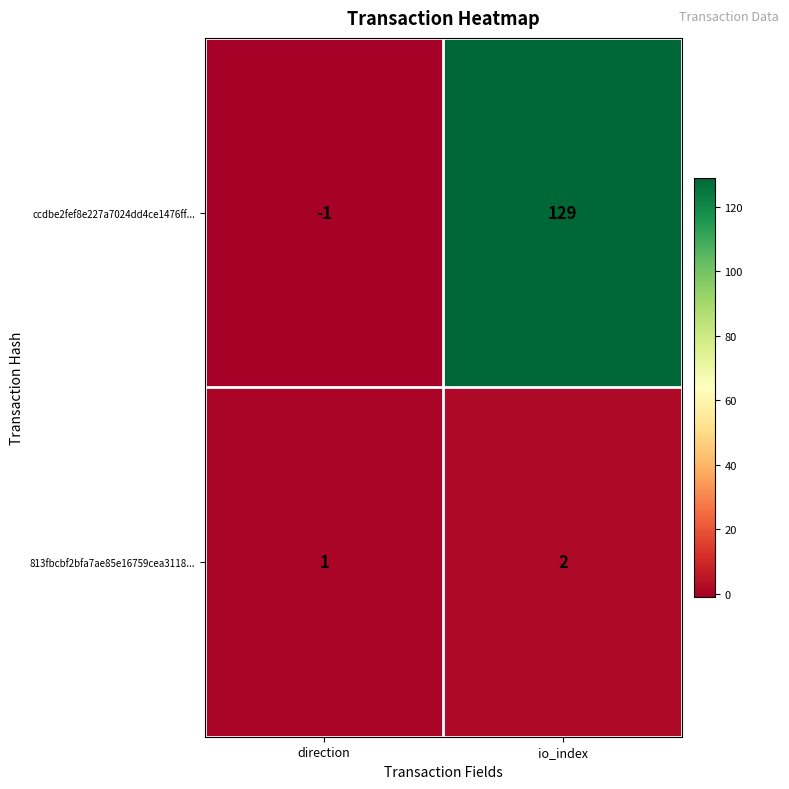

True or false: 813fbcbf2bfa7ae85e16759cea3118... has a value of 2 at io_index.

True